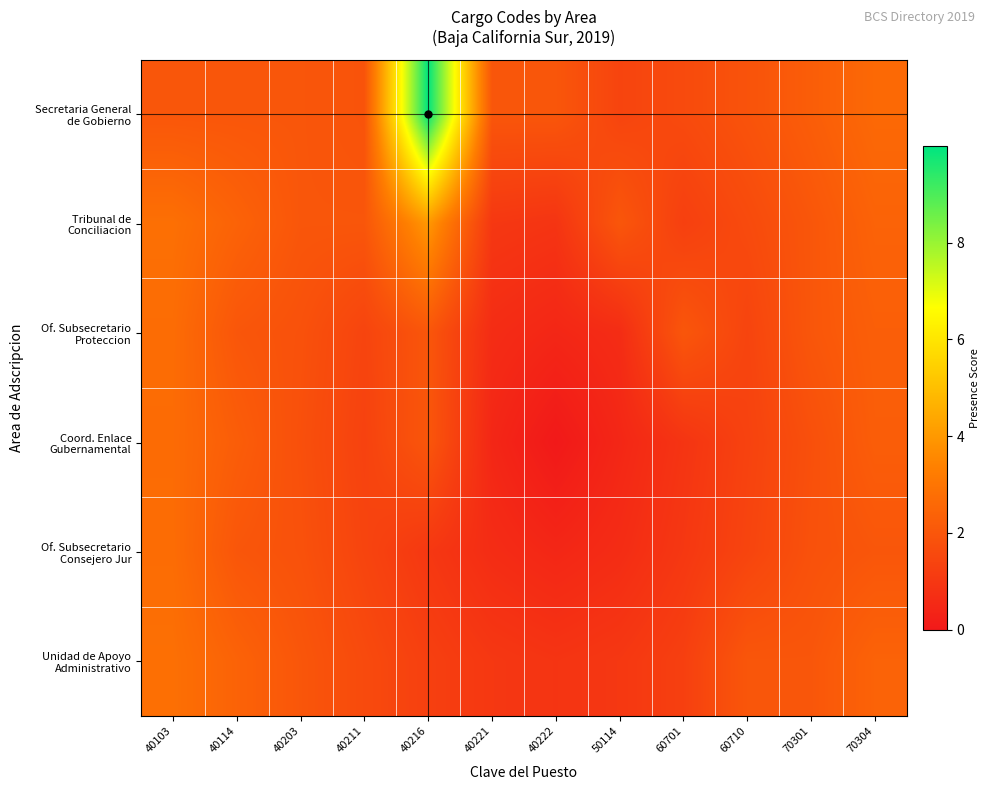

How many distinct data groups are displayed?

6